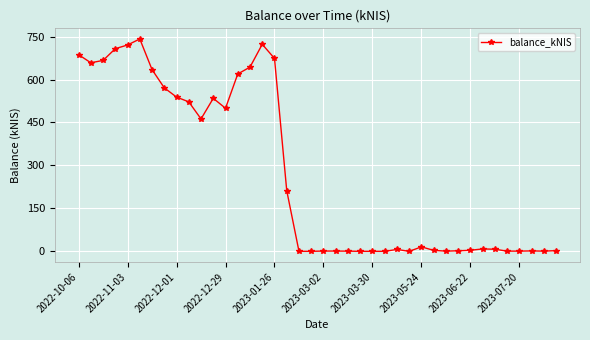

True or false: there are more than 1 points higher than both neighbors.

True